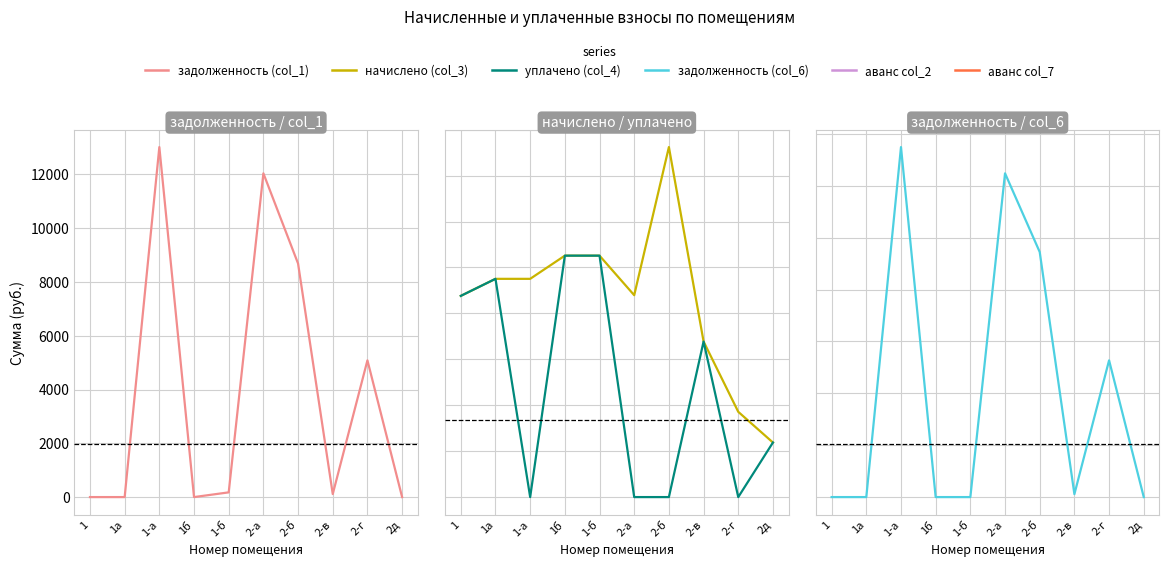

What is the difference between the second highest and second lowest values in the начислено (col_3) series?

680.1